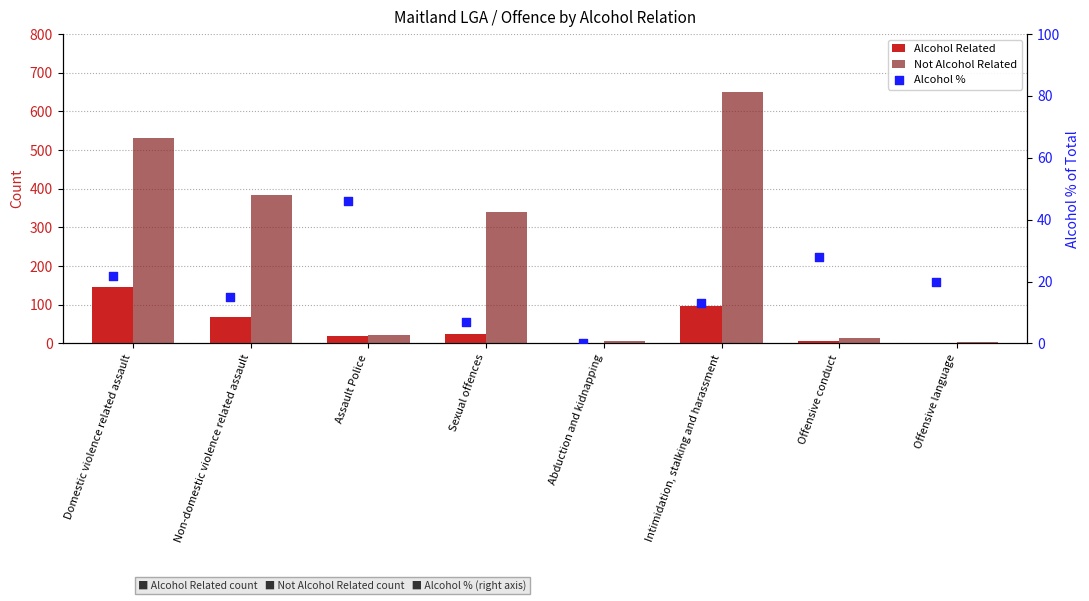

At how many categories does at least one series exceed 70?

4